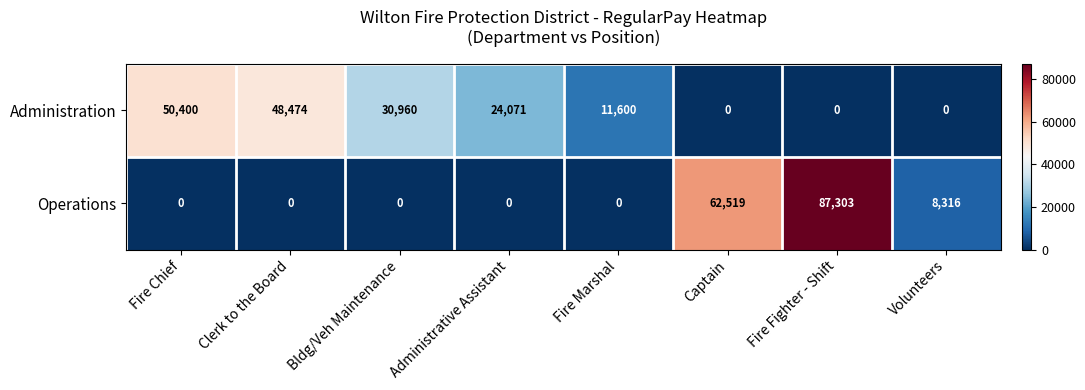

How many series are shown in this chart?

2